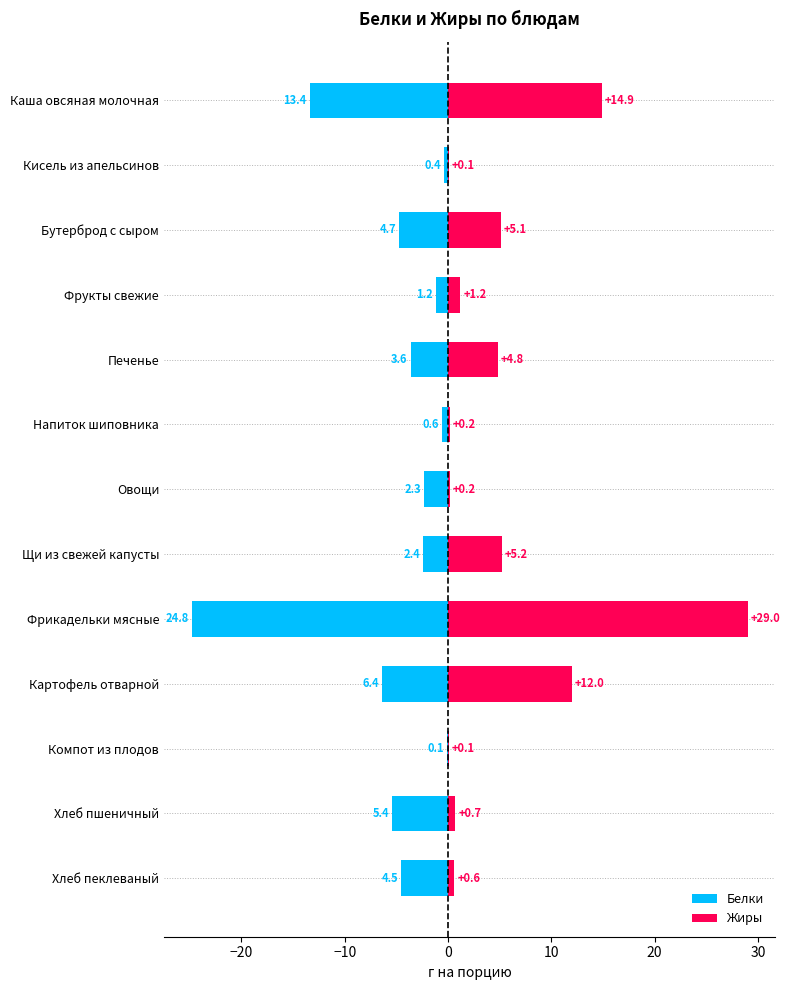

What is the sum of all Жиры values?

74.1